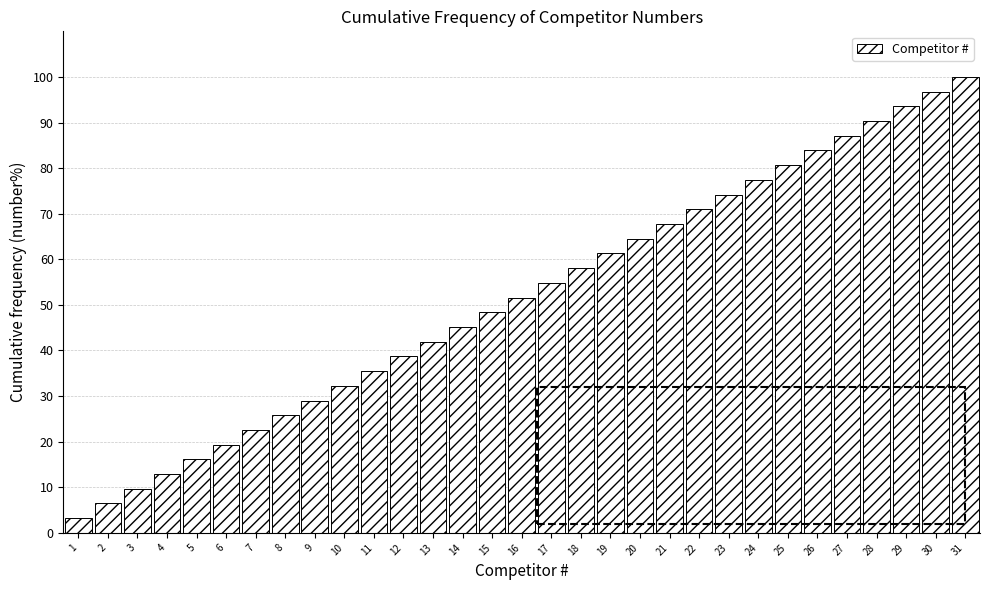

How tall is the bar that spans 1.5 to 2.5 on the x-axis? The values are not printed on the chart, so give them approximately, as read against the axis.

6